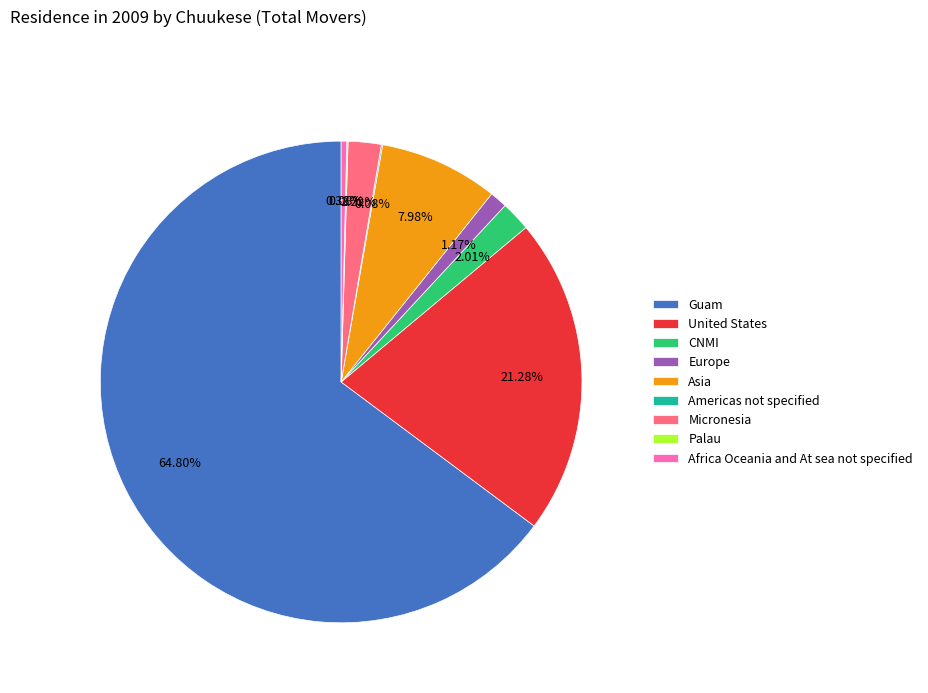

Is it true that Africa Oceania and At sea not specified is 13% of the pie?

False